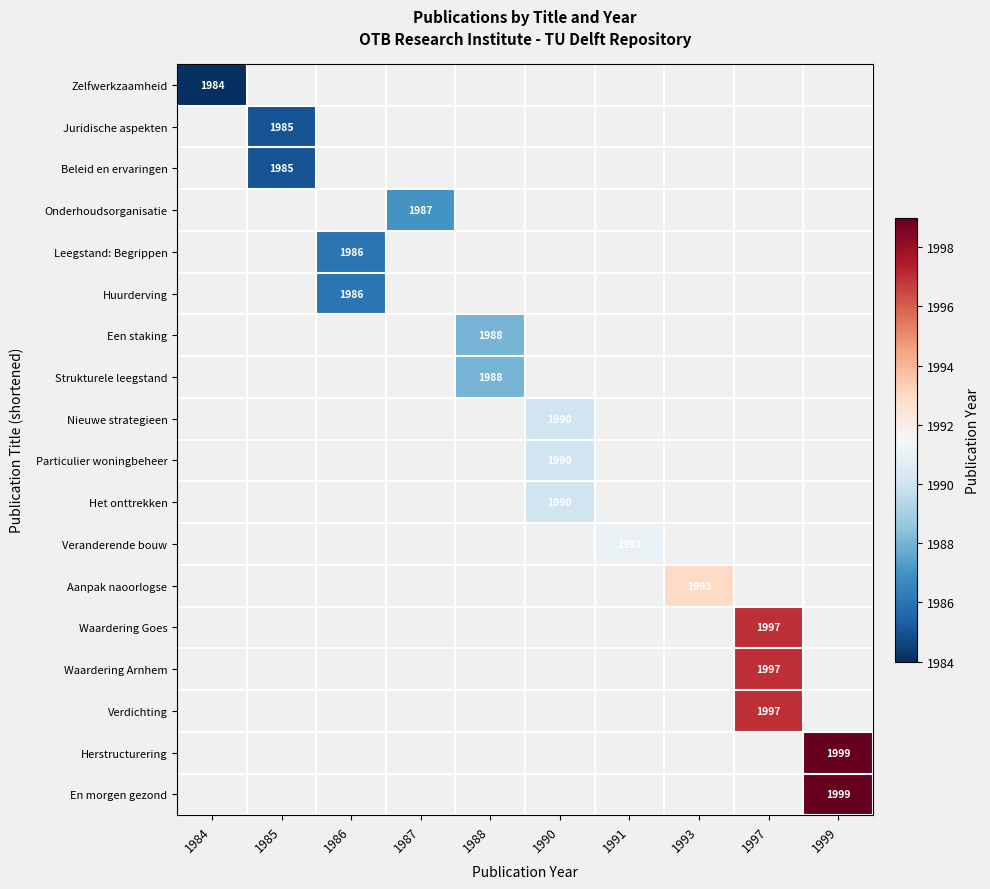

What is the smallest value displayed?

1984.0